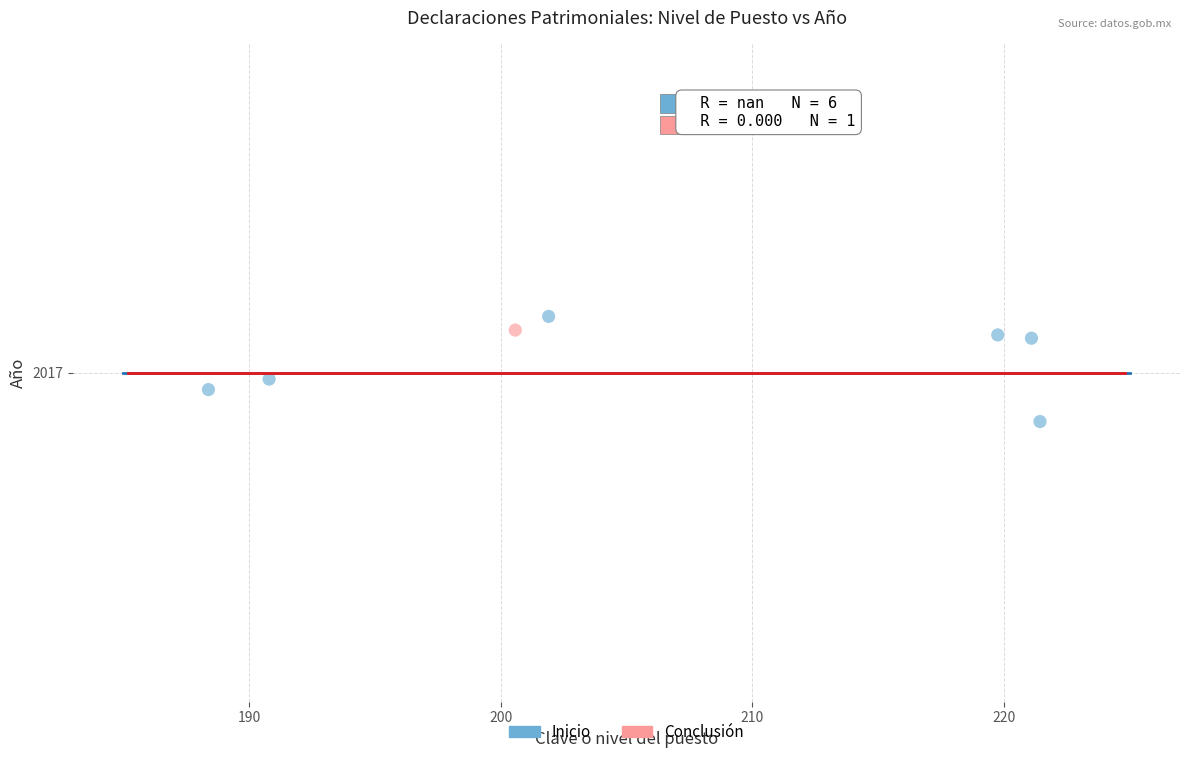

What are all the series names shown in the legend?

Inicio, Conclusión